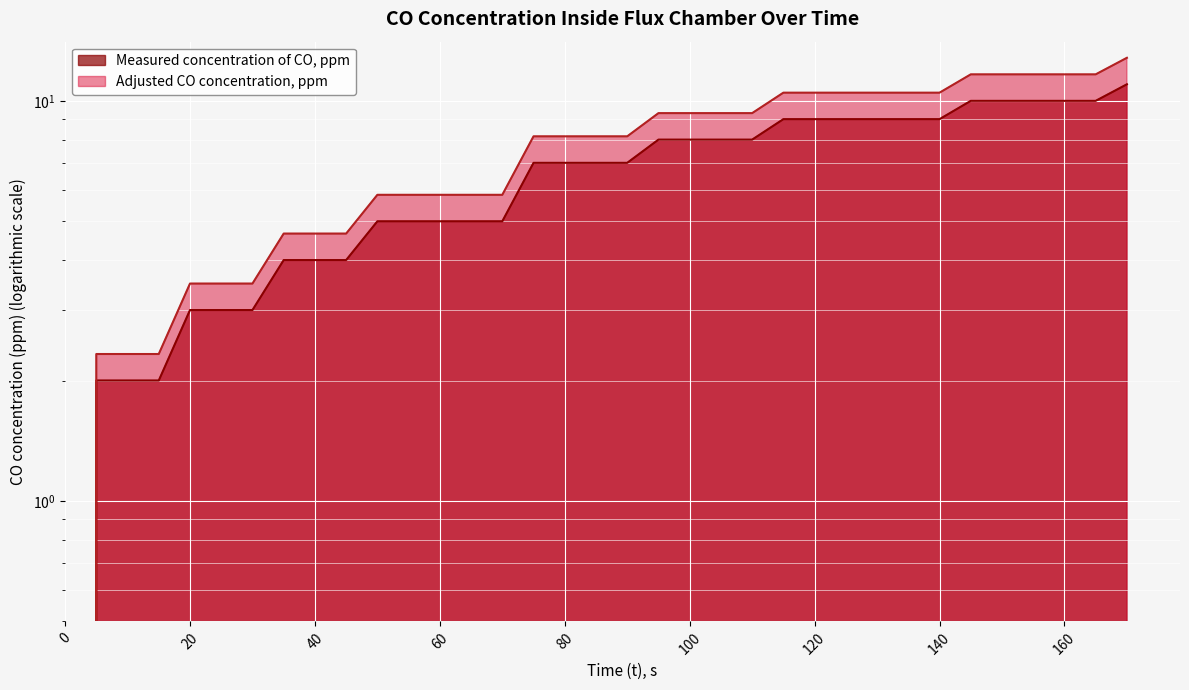

At how many categories does at least one series exceed 3?

31